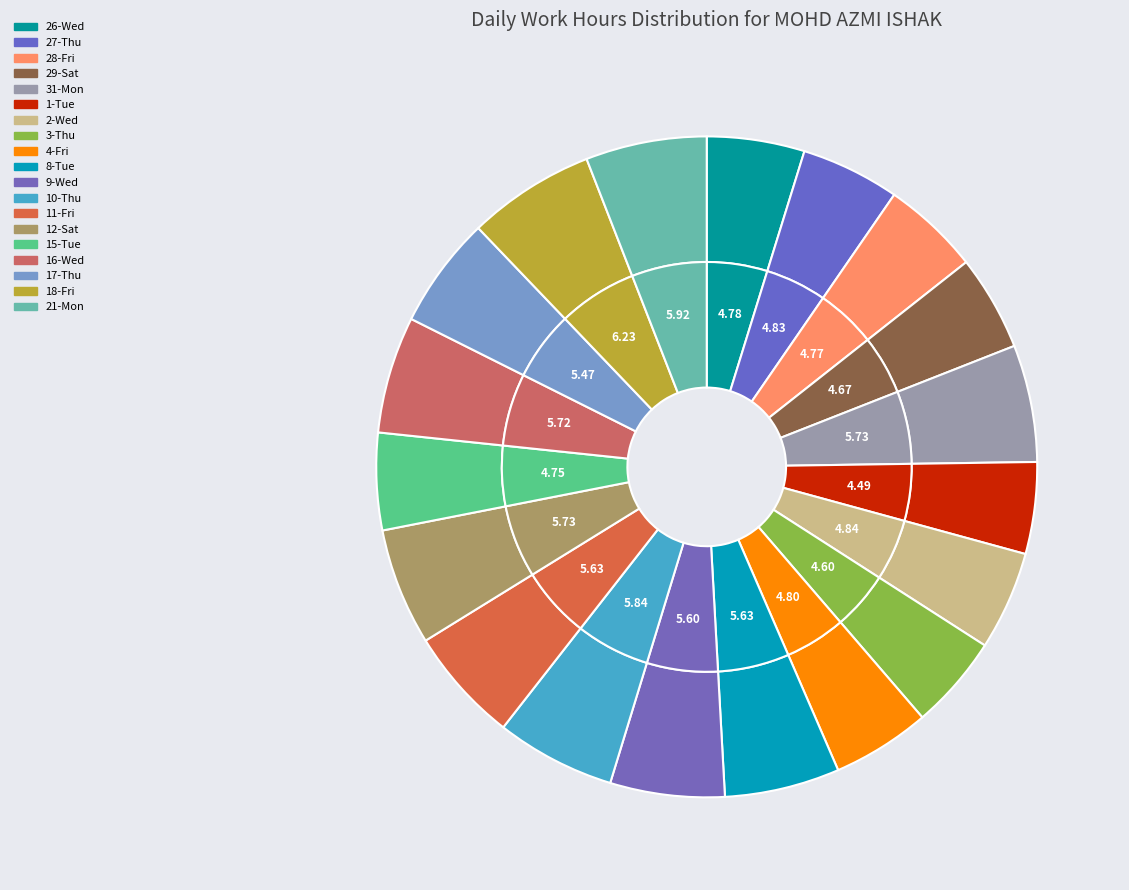

Between 17-Thu and 2-Wed, which is larger?

17-Thu